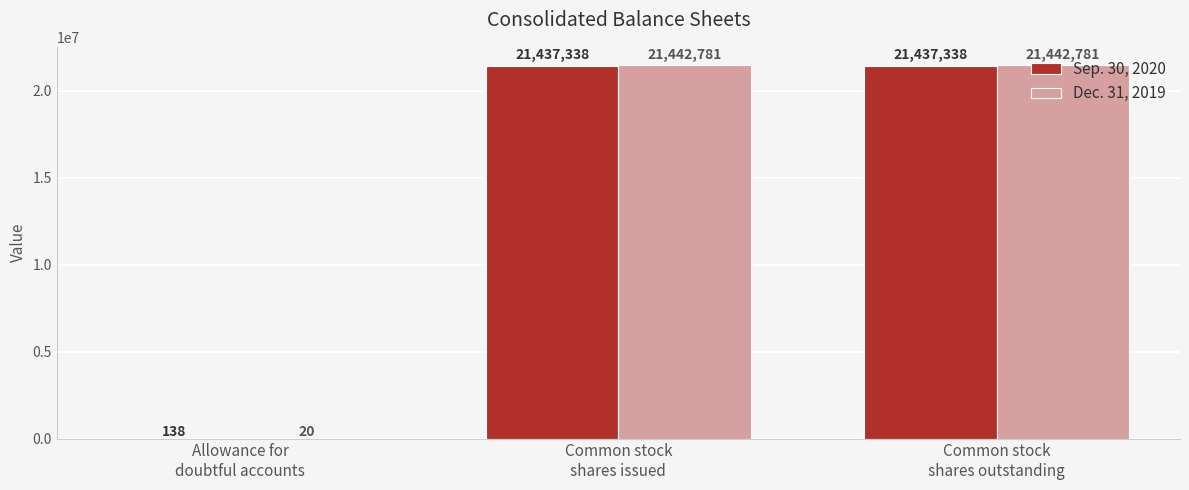

The Sep. 30, 2020 series shows 138 at Allowance for
doubtful accounts. True or false?

True